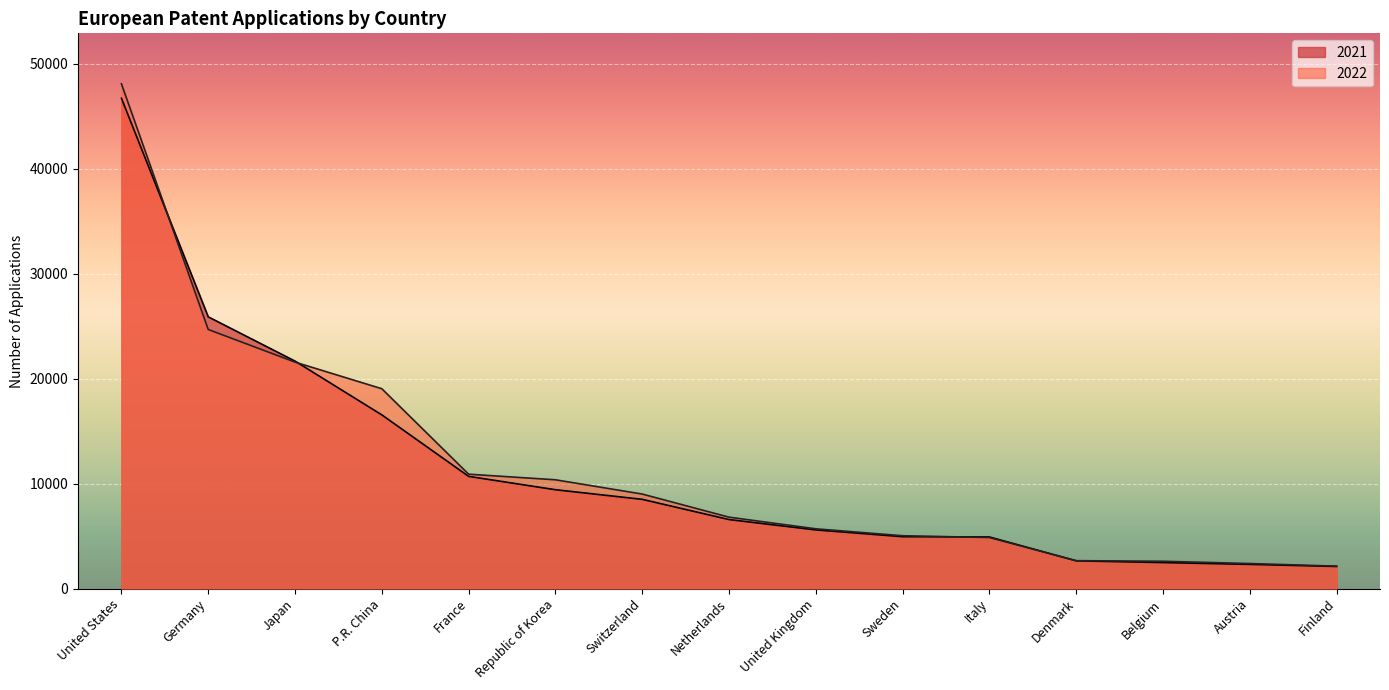

Which label corresponds to the largest value in the chart?

United States